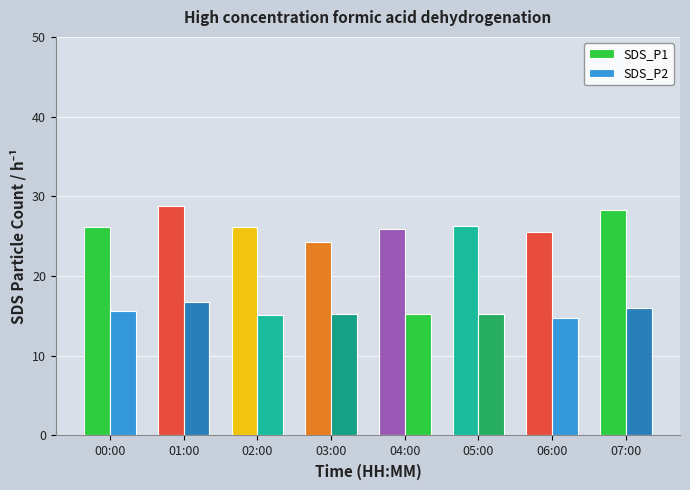

Rank the series at 02:00 from highest to lowest value.

SDS_P1, SDS_P2